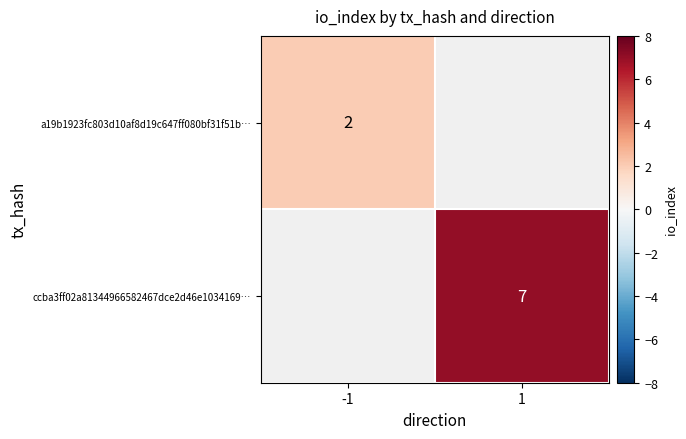

The value of ccba3ff02a81344966582467dce2d46e1034169… at 1 is 3. True or false?

False